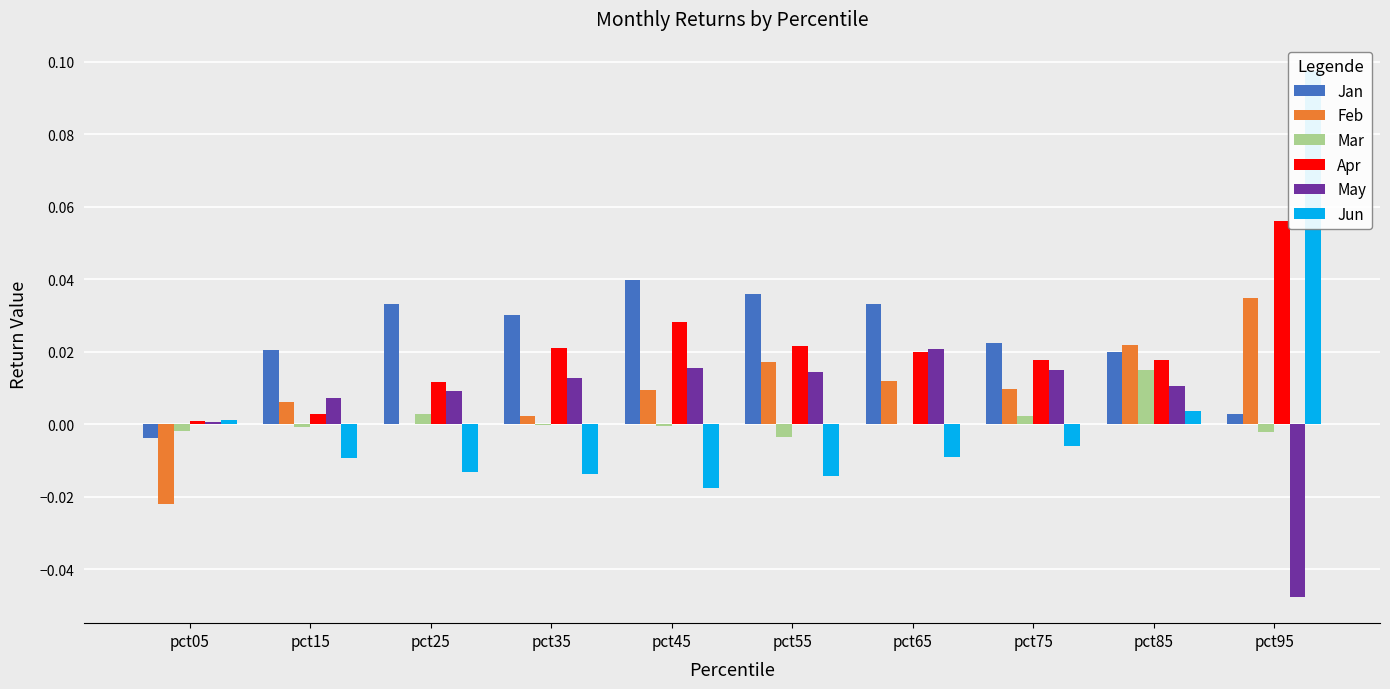

Does the chart contain any negative values?

Yes